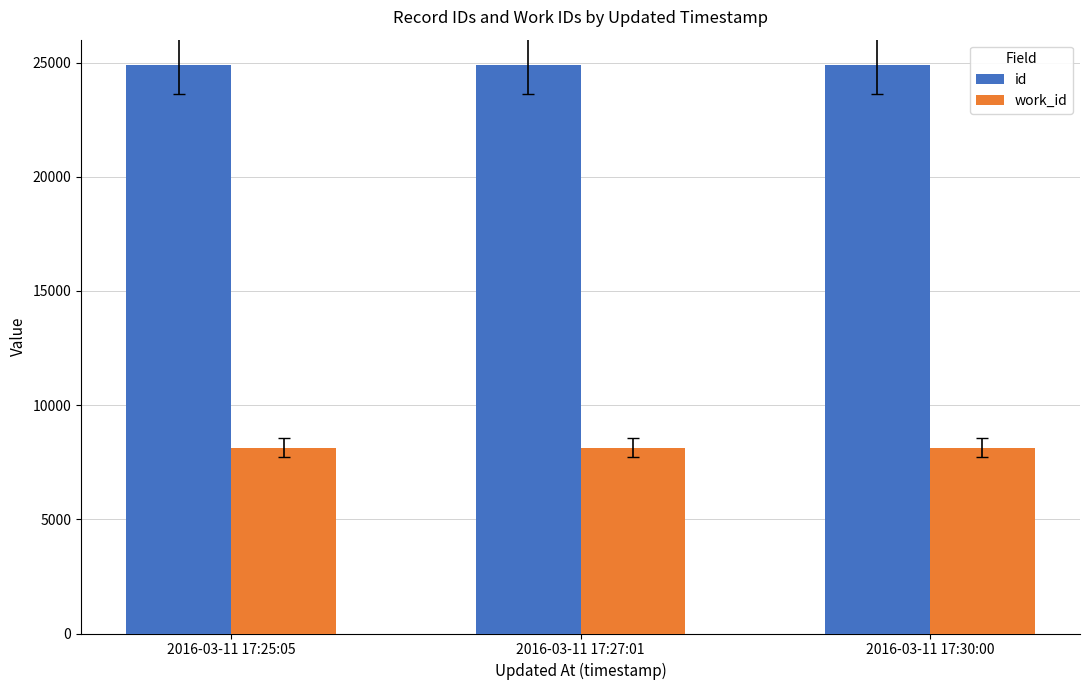

How many bars are there in each group?

2